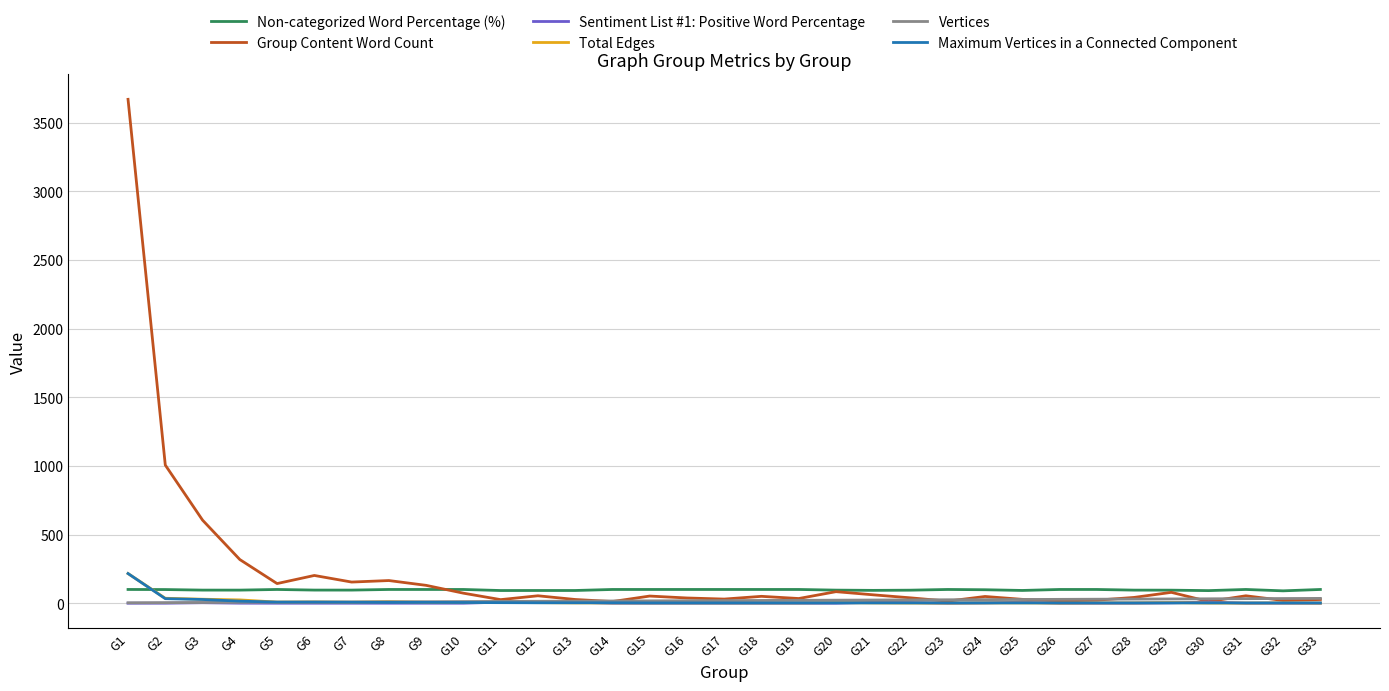

Which series ends up on top after the final intersection of Total Edges and Non-categorized Word Percentage (%)?

Non-categorized Word Percentage (%)